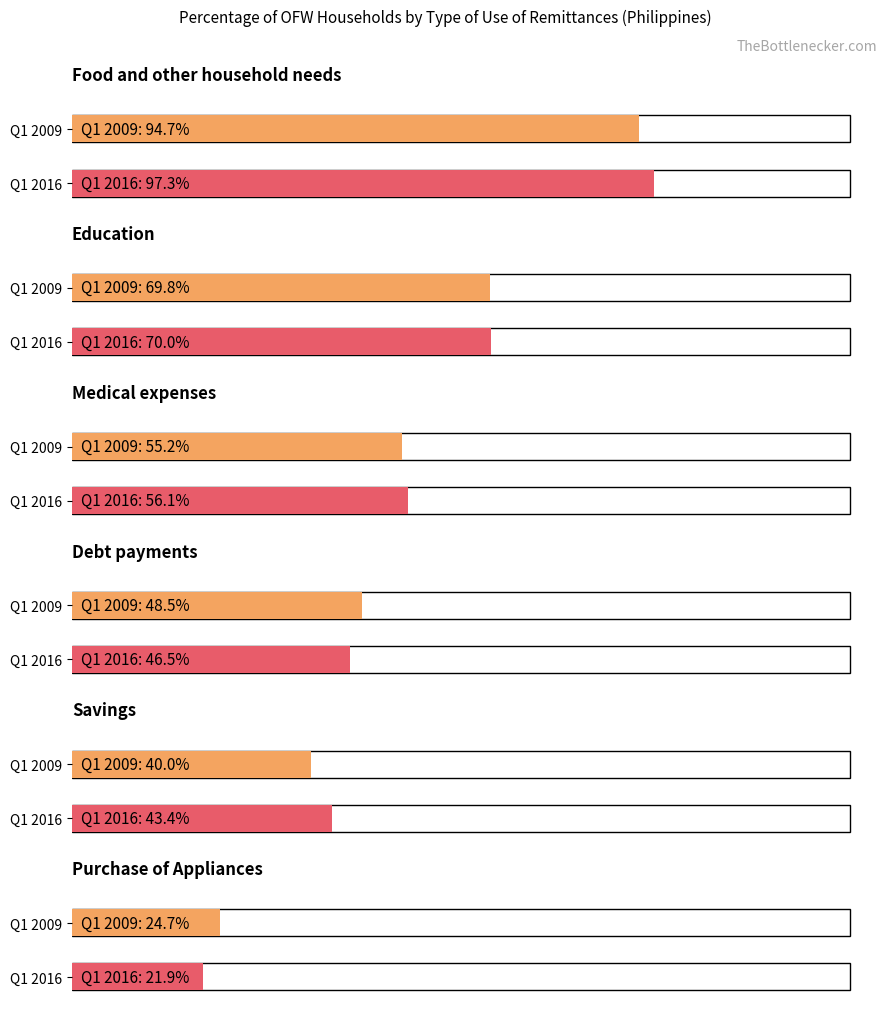

True or false: Medical expenses has a value of 86.1 at Q1 2013.

False